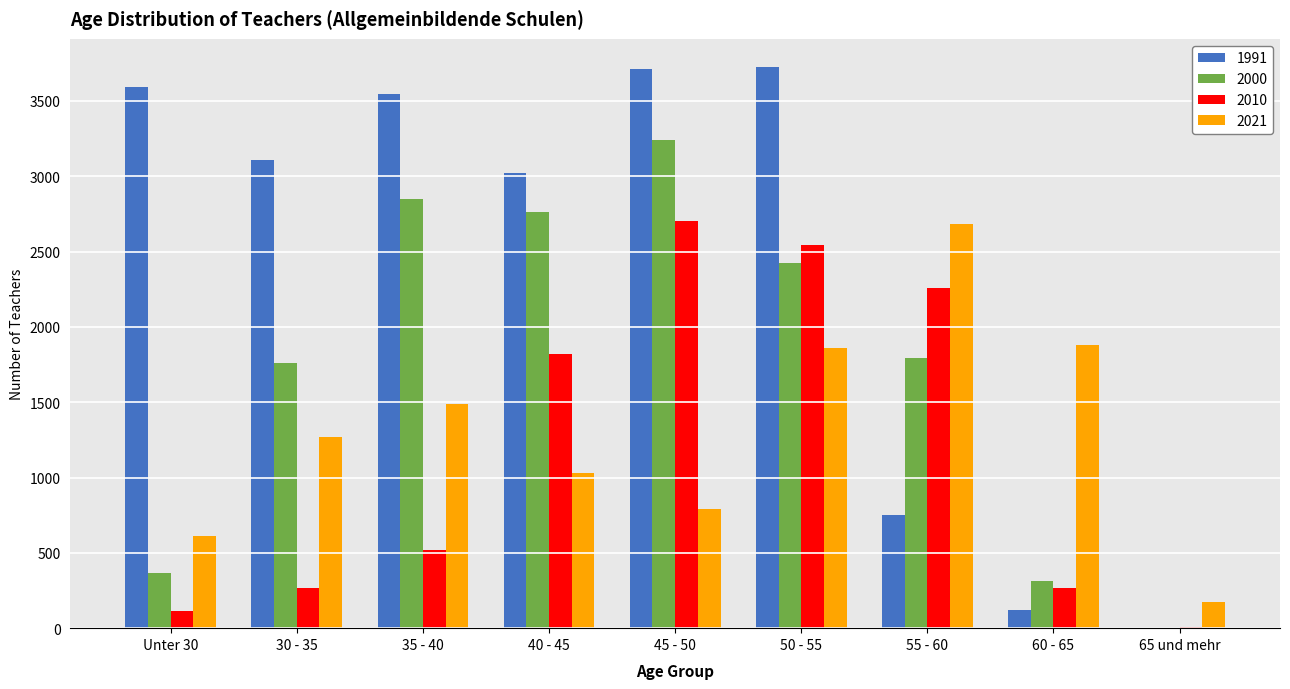

Is the value of 2021 at Unter 30 greater than the value of 2010 at 55 - 60?

No